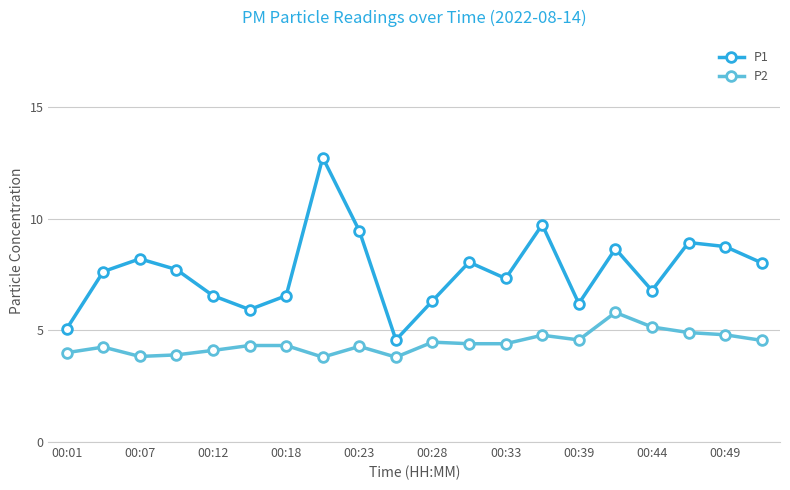

Which series has the largest range (max minus min)?

P1